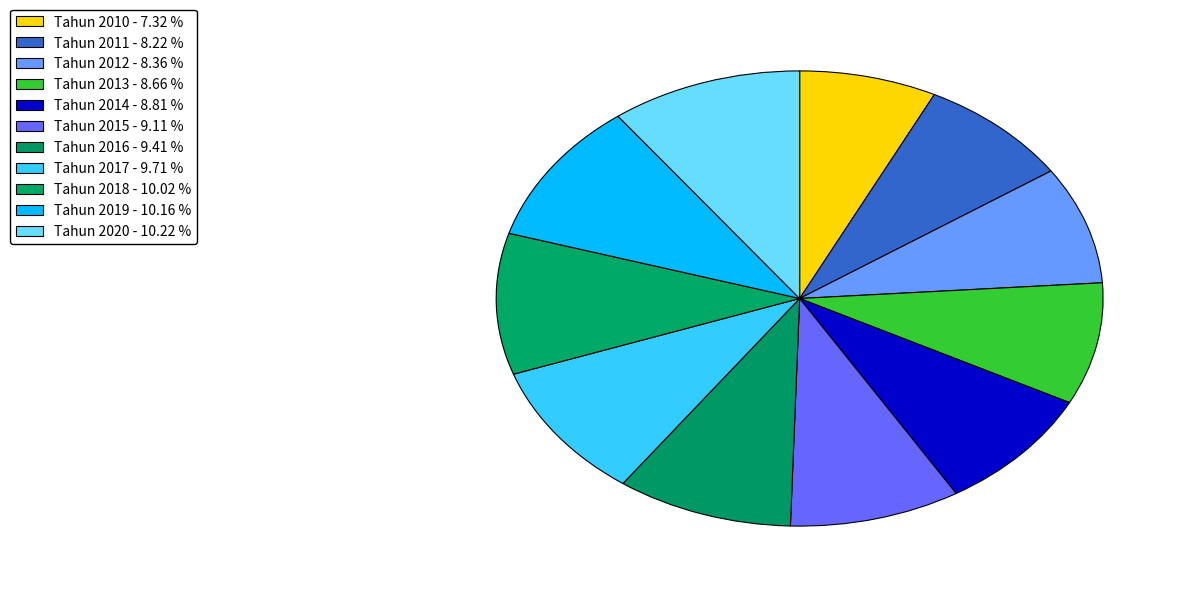

Count the number of slices in the pie.

11